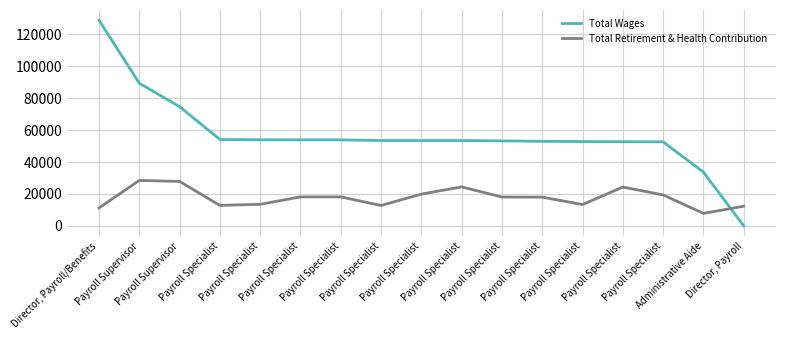

What is the difference between the maximum and minimum values in the Total Retirement & Health Contribution series?

20658